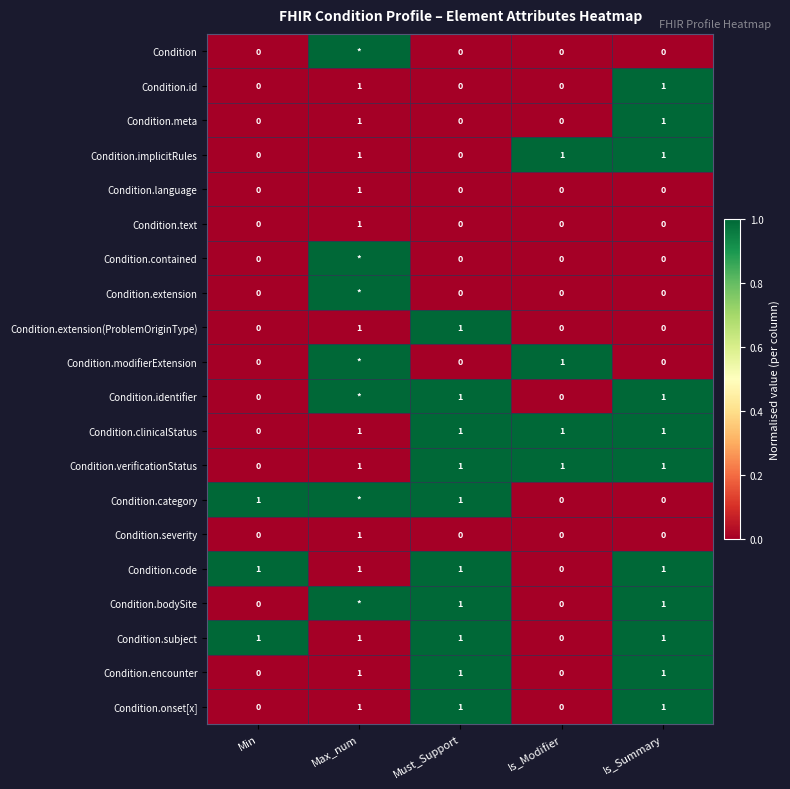

What is the total value across all series at Must_Support?

10